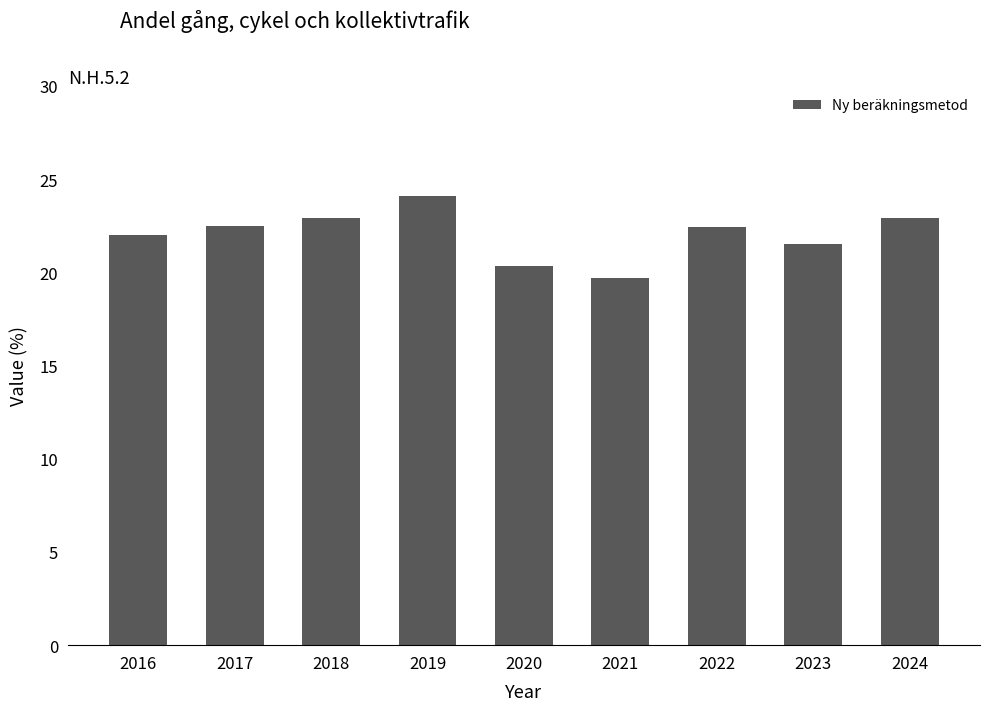

Is it true that the value at 2018 is 34.3?

False